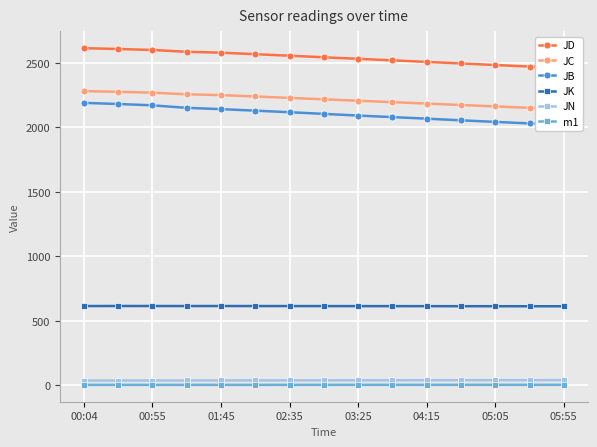

True or false: m1 and JK intersect in this chart.

False